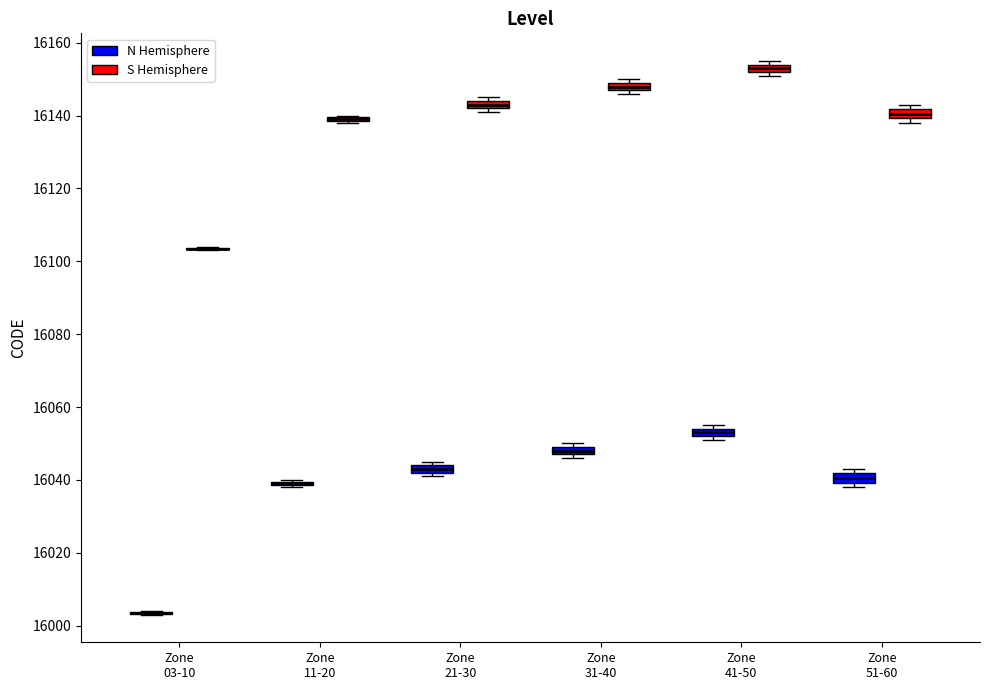

Where is the lower edge of the box for Zone 31-40 (N Hemisphere) on the y-axis? The values are not printed on the chart, so give them approximately, as read against the axis.

16048